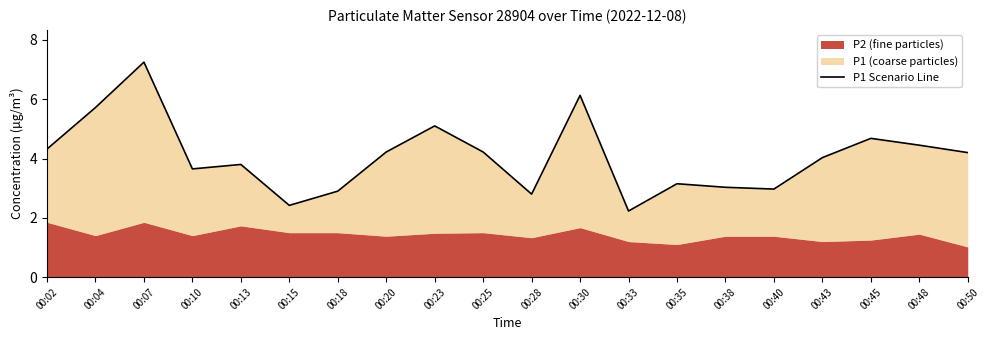

What is the smallest value displayed?

2.2